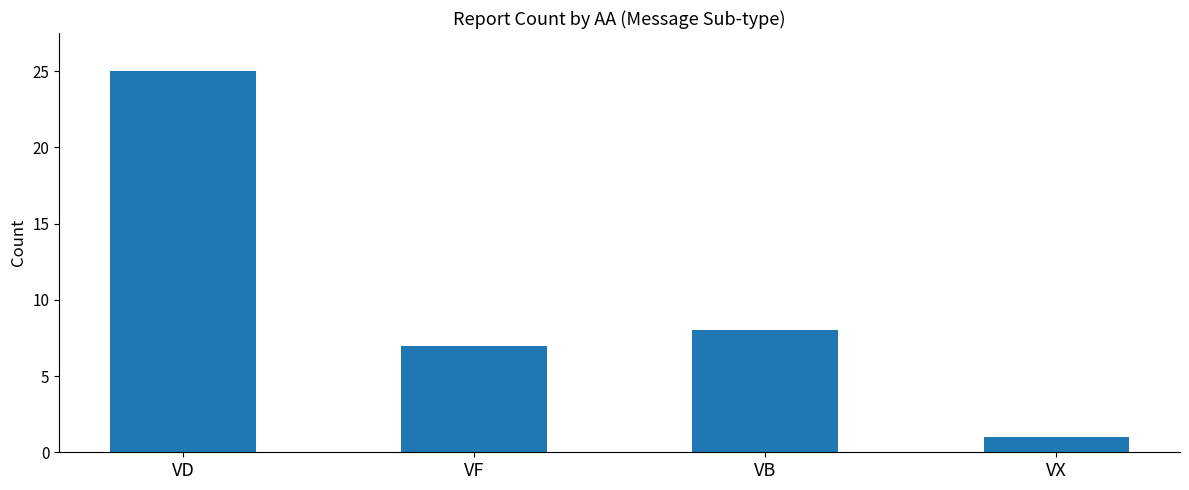

How many distinct data groups are displayed?

1